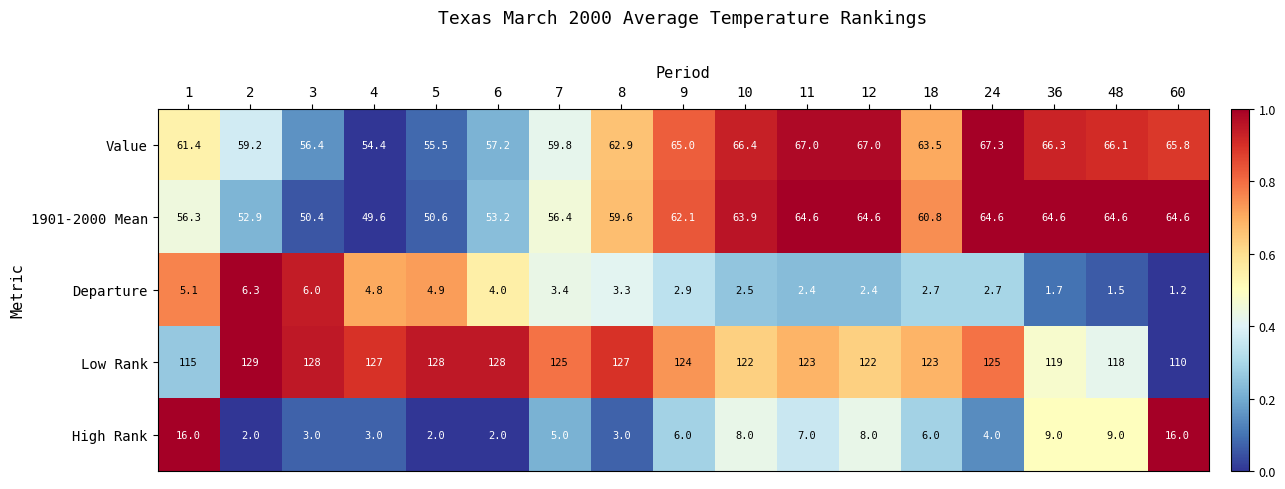

Between 7 and 8, which series saw the biggest shift?

1901-2000 Mean